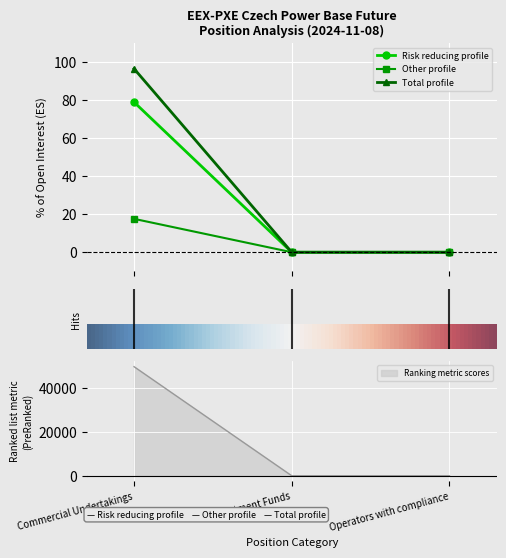

What is the sum of all Total (Long) values?

49826.0